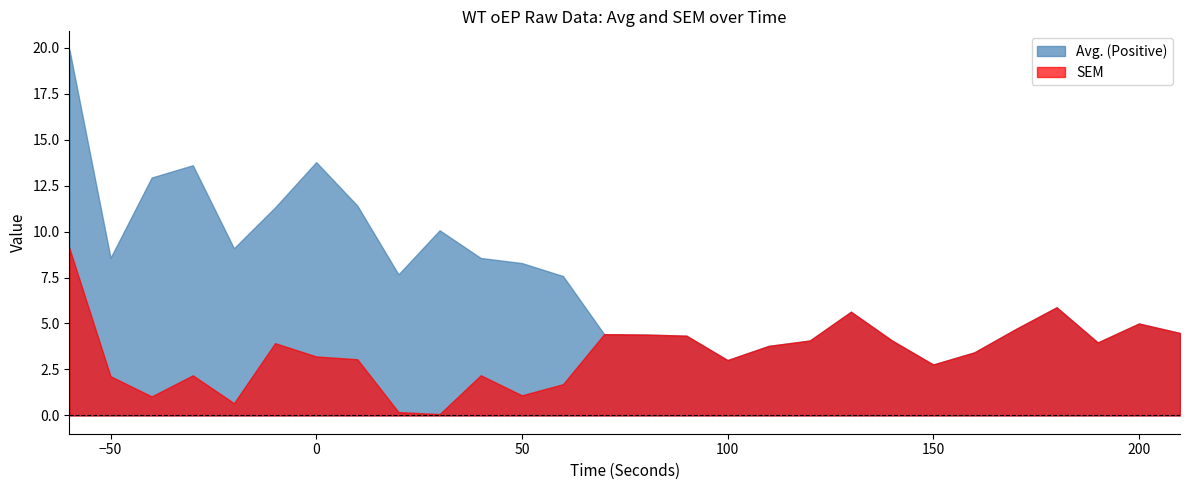

True or false: Avg. (Positive) and SEM intersect in this chart.

False